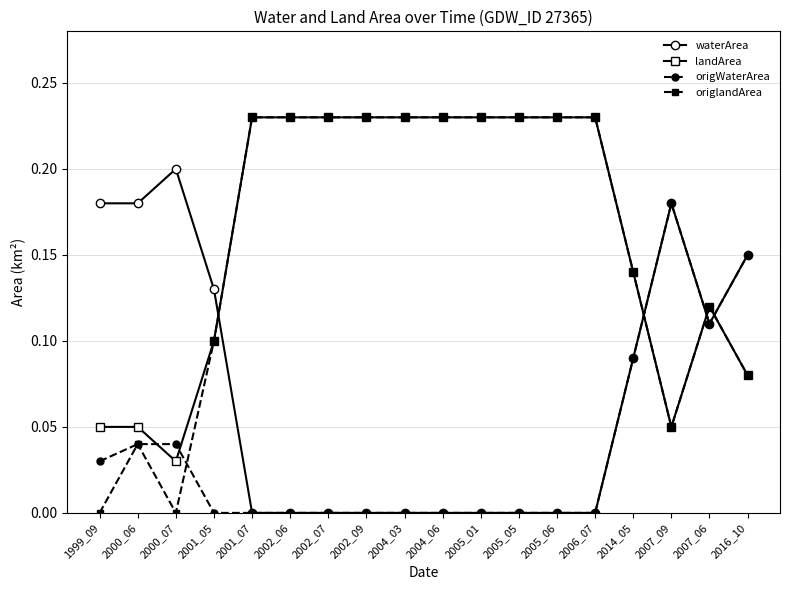

How many lines are shown in the chart?

4